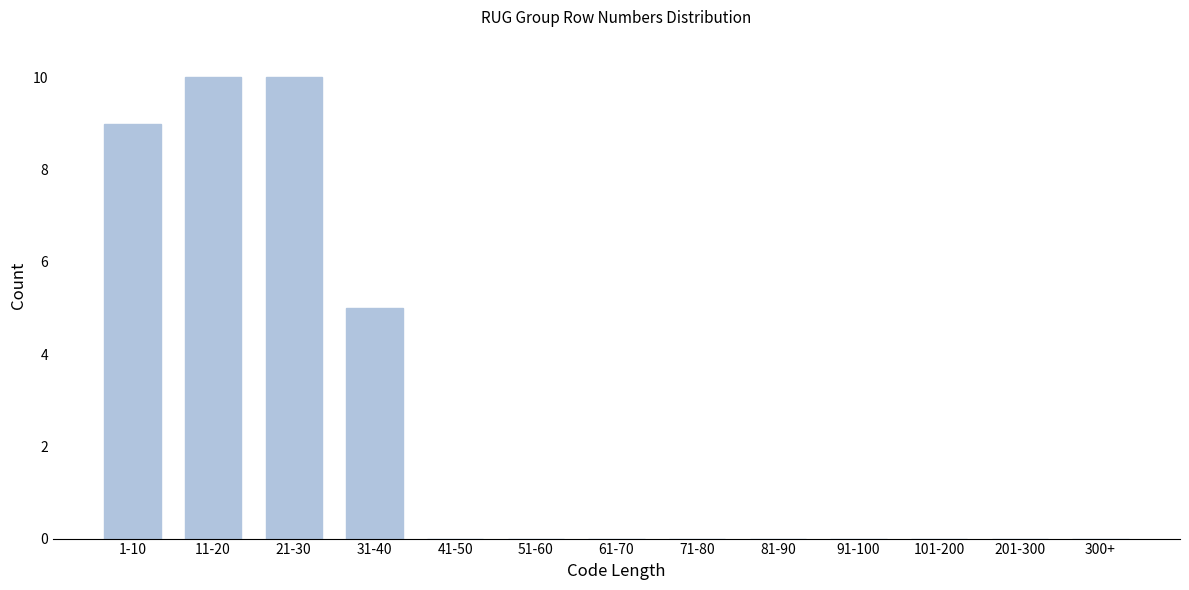

Reading left to right, transcribe all the data shown in this chart.

1-10=9	11-20=10	21-30=10	31-40=5	41-50=0	51-60=0	61-70=0	71-80=0	81-90=0	91-100=0	101-200=0	201-300=0	300+=0